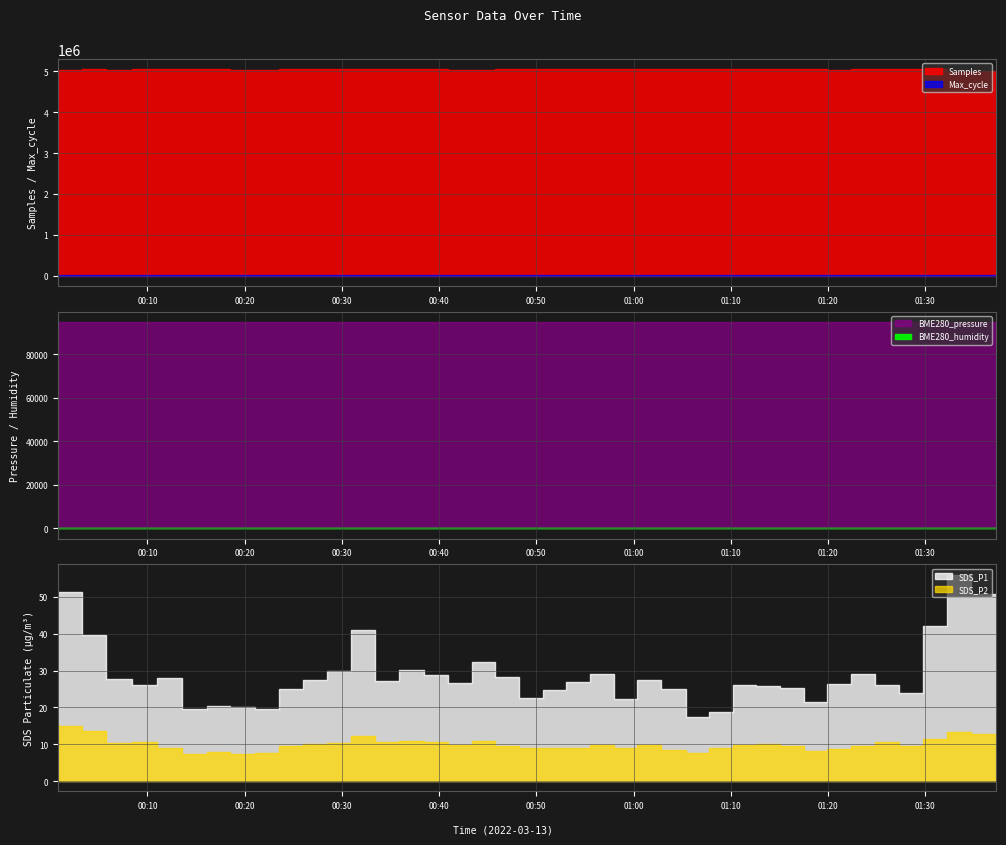

What is the sum of the Max_cycle values at 2022/03/13 01:24:51 and 2022/03/13 00:08:26?

40136.0